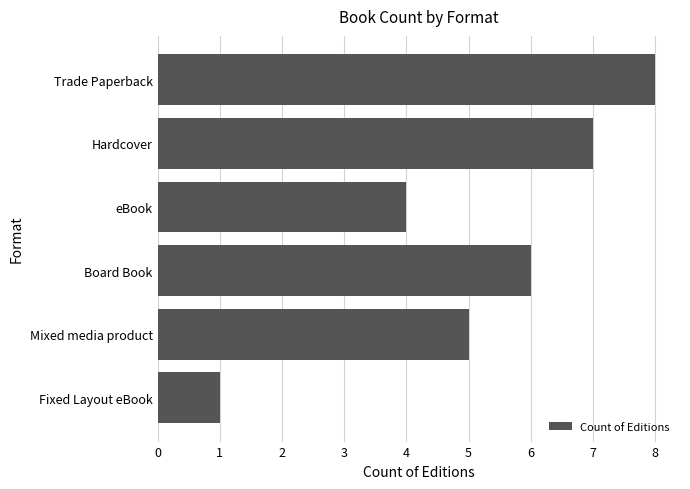

What is the sum of all values?

31